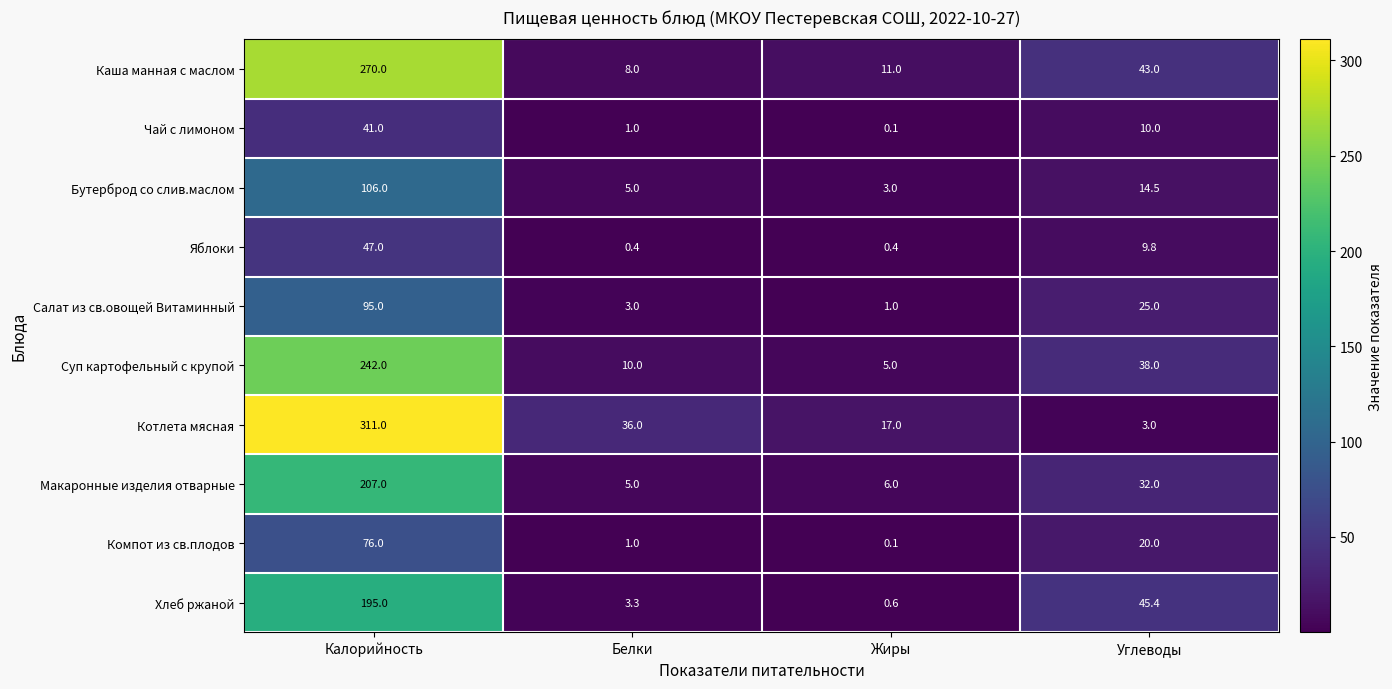

Which series has the widest spread of values?

Котлета мясная